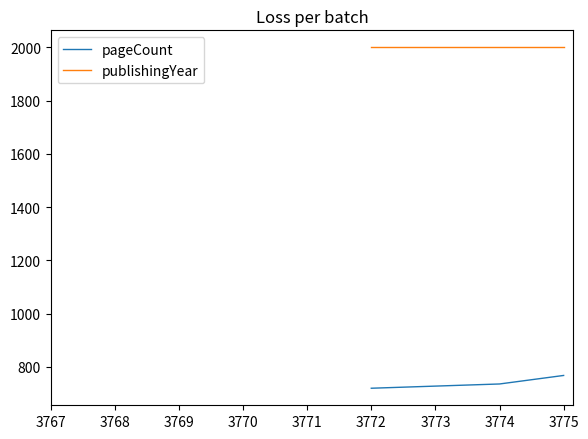

Rank the series by their average value, from highest to lowest.

publishingYear, pageCount